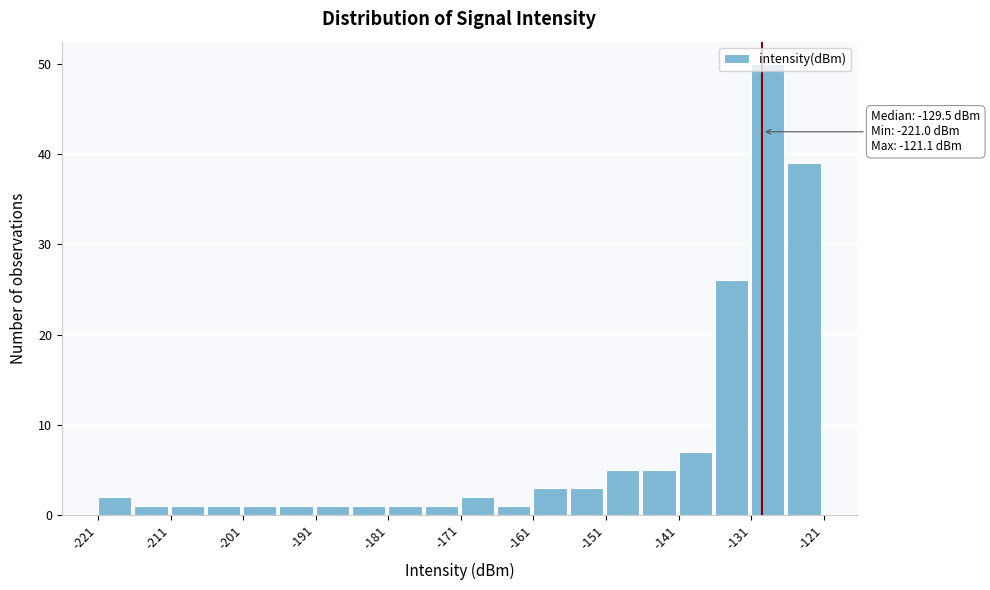

Over which range of the x-axis is the bar tallest?

-131 to -126